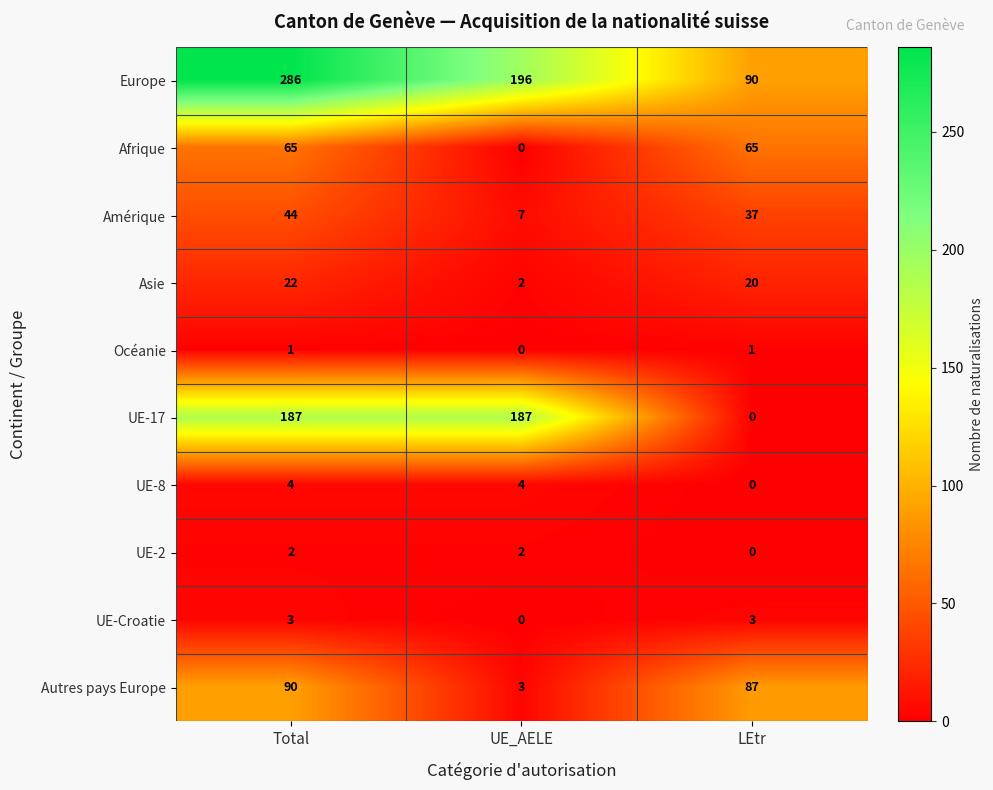

What is the highest value of the UE-8 series?

4